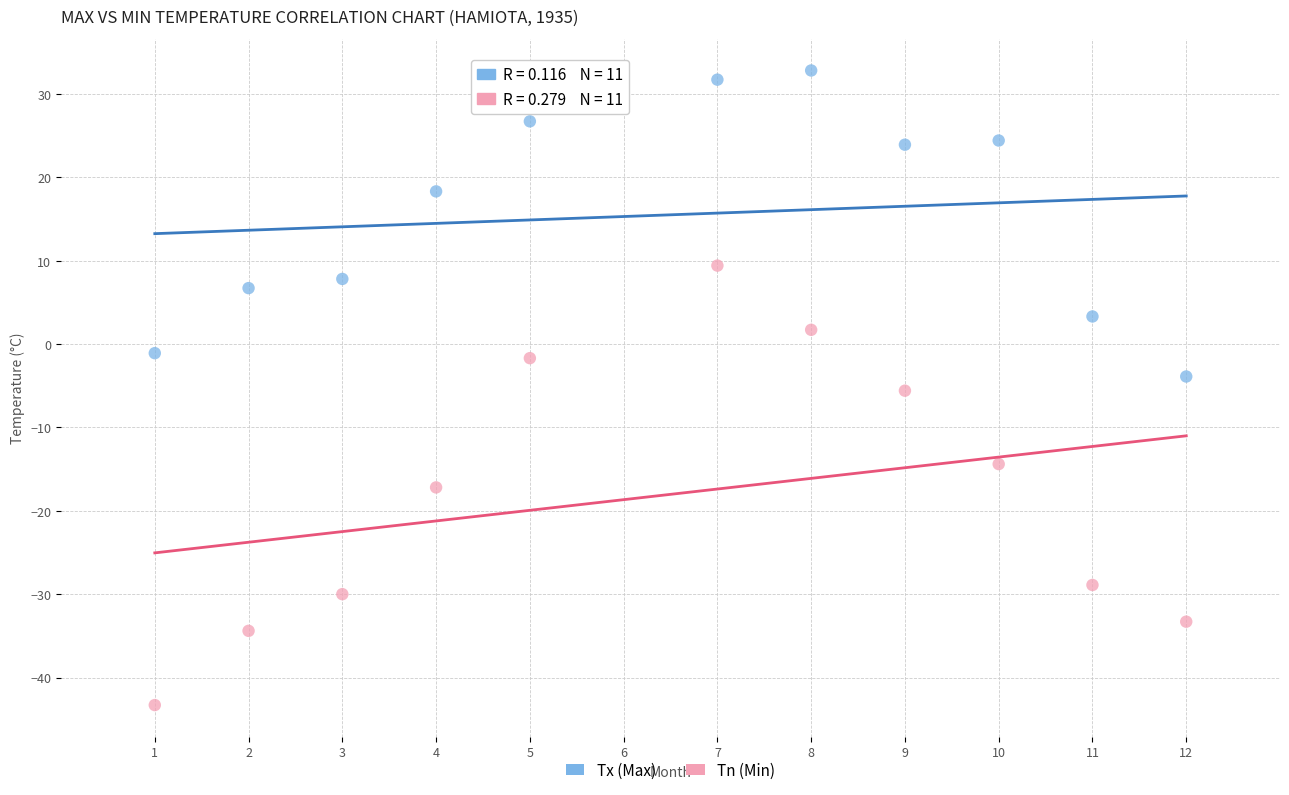

Across all data points, what is the range of X values (max minus min)?

11.0